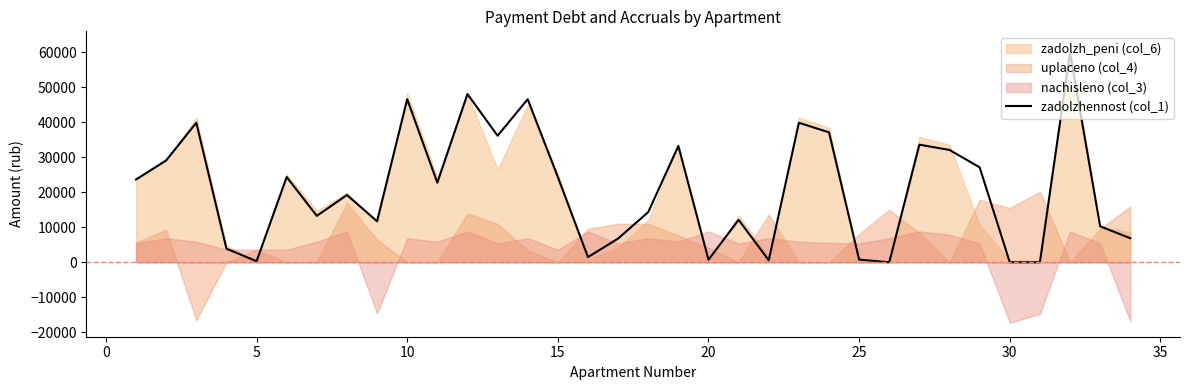

What is the highest value of the zadolzhennost (col_1) series?

59819.9